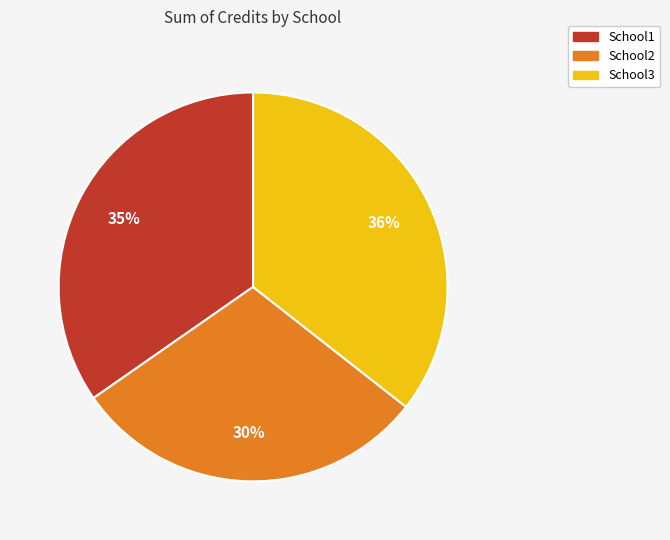

Is the sum of School3 and School1 greater than half?

Yes